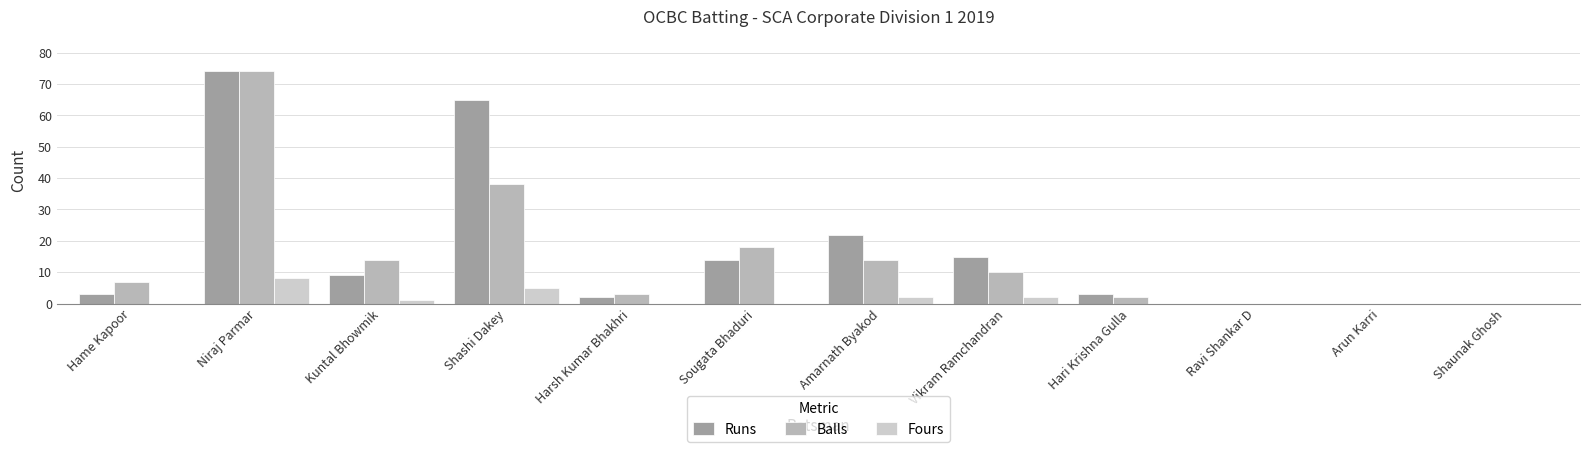

What is the greatest value displayed?

74